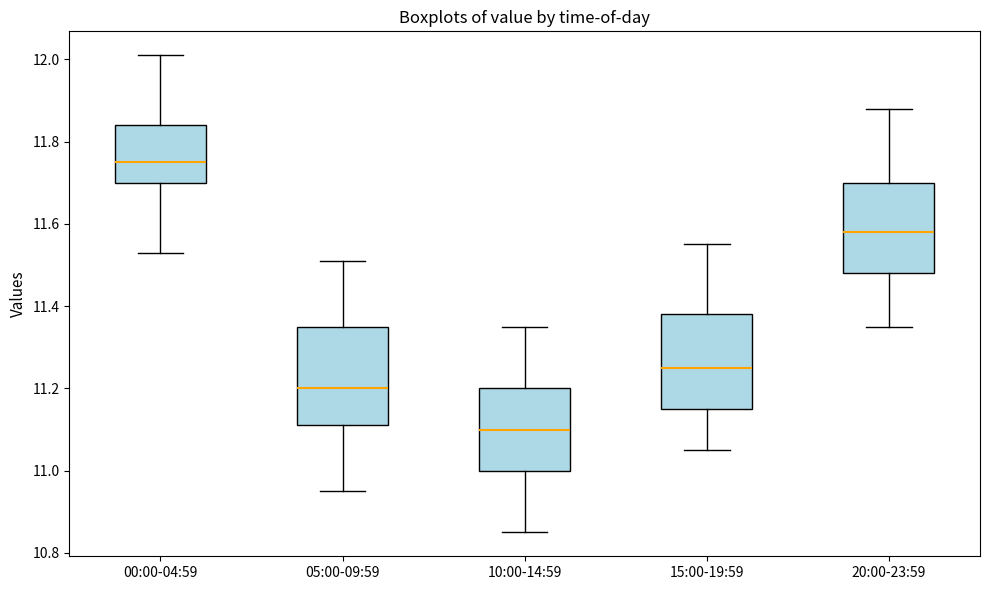

Reading left to right, transcribe this box plot: for each box, give where its median line is, the range the box spans, and where its two whiskers end, as read against the y-axis. The values are not printed on the chart, so give them approximately, as read against the axis.

00:00-04:59: median 11.76, box 11.70 to 11.84, whiskers 11.54 to 12.02
05:00-09:59: median 11.20, box 11.12 to 11.36, whiskers 10.96 to 11.52
10:00-14:59: median 11.10, box 11.00 to 11.20, whiskers 10.86 to 11.36
15:00-19:59: median 11.26, box 11.16 to 11.38, whiskers 11.06 to 11.56
20:00-23:59: median 11.58, box 11.48 to 11.70, whiskers 11.36 to 11.88